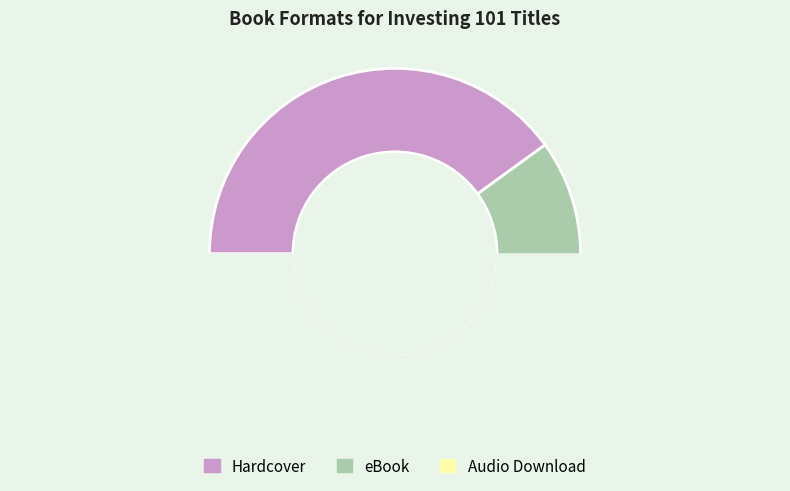

Rank the categories by value from highest to lowest.

Hardcover, eBook, Audio Download